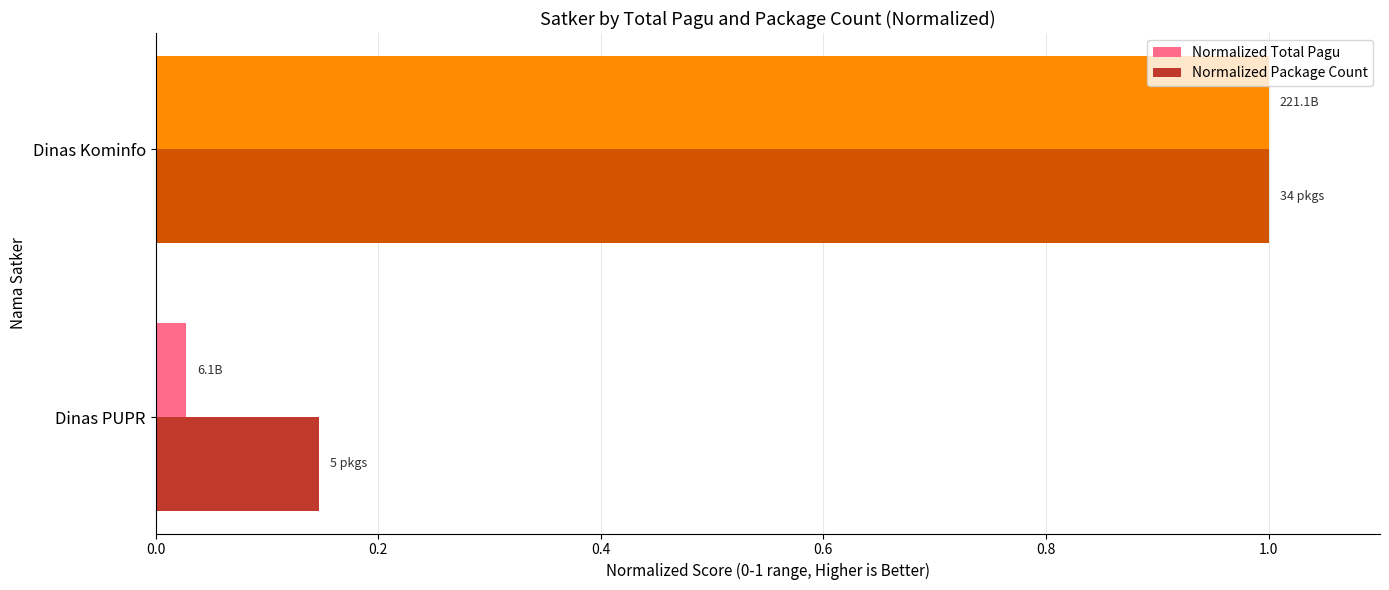

At which category is the sum across all series the highest?

Dinas Kominfo